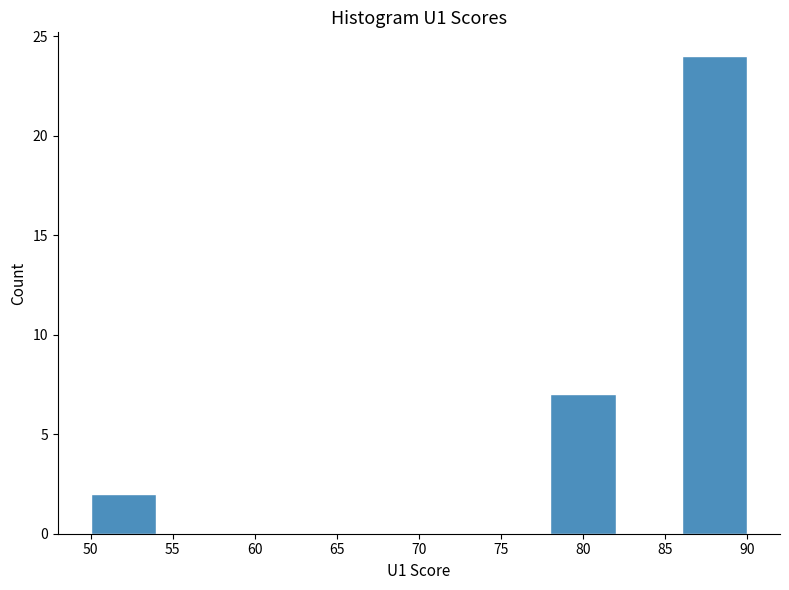

Reading left to right, transcribe this chart: for each bar, give the range it covers on the x-axis and its height. The values are not printed on the chart, so give them approximately, as read against the axis.

50 to 54: 2
54 to 58: 0
58 to 62: 0
62 to 66: 0
66 to 70: 0
70 to 74: 0
74 to 78: 0
78 to 82: 7
82 to 86: 0
86 to 90: 24